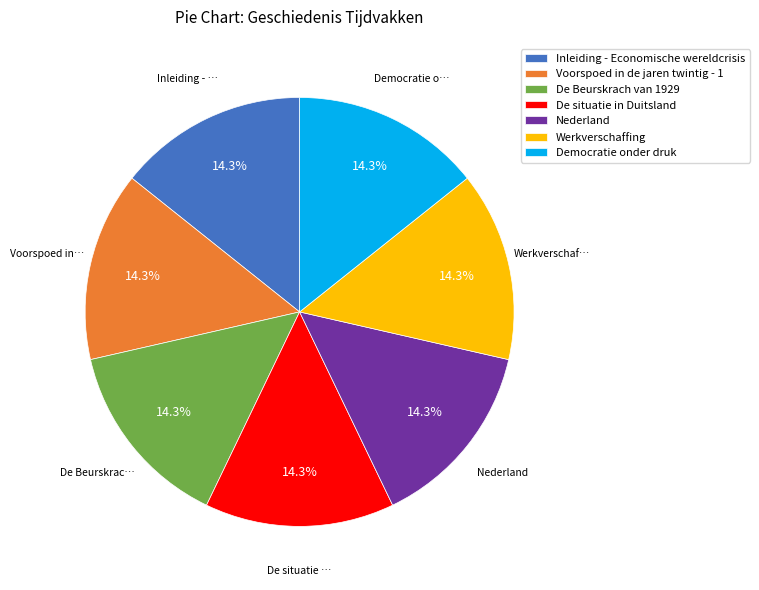

Is it true that Voorspoed in de jaren twintig - 1 is 14% of the pie?

True